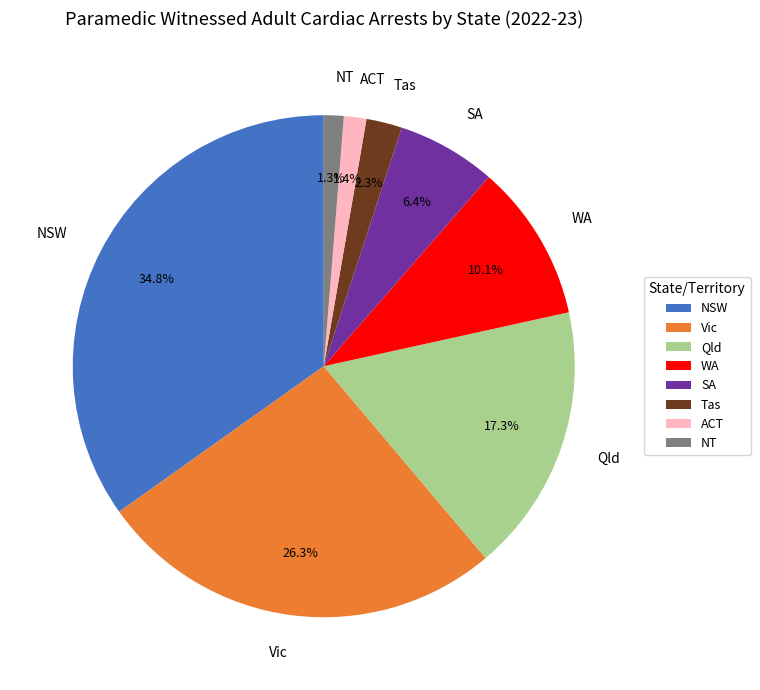

To the nearest percent, what is the difference between the largest and smallest slice percentages?

34%